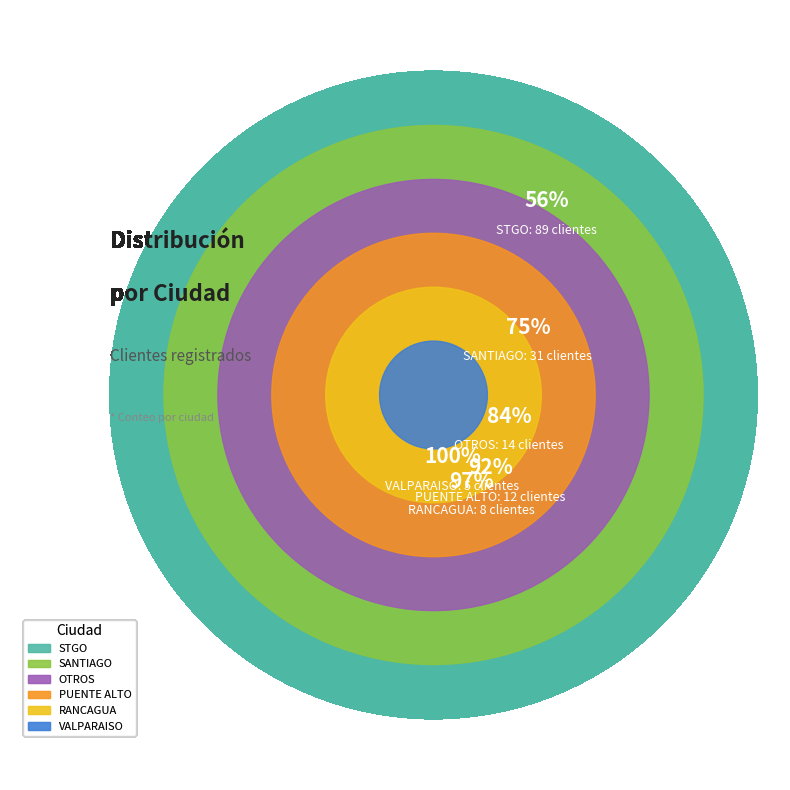

Which slice is the largest?

STGO